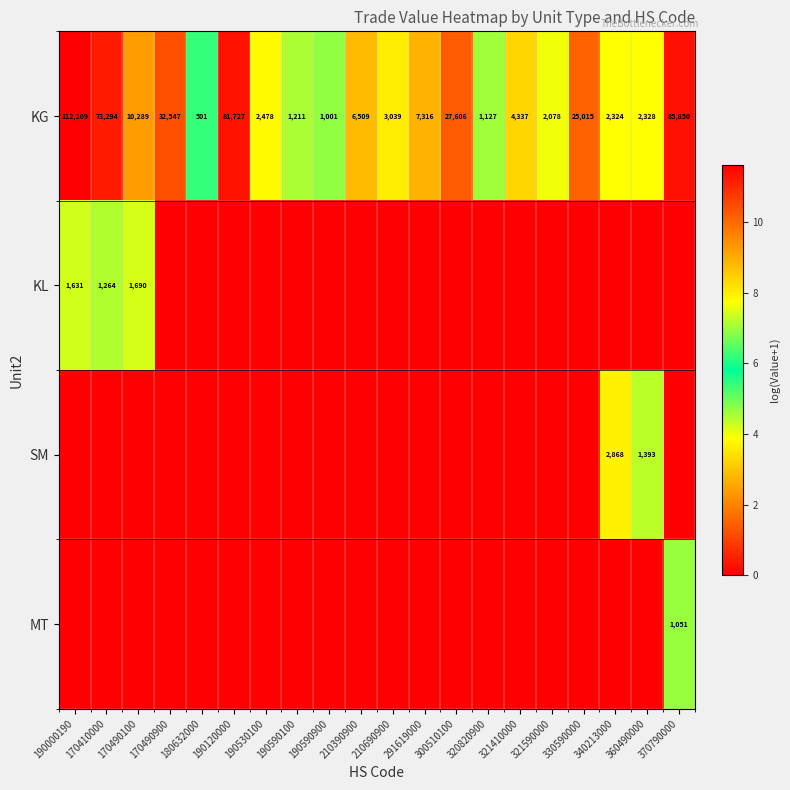

At how many categories does at least one series exceed 8?

12